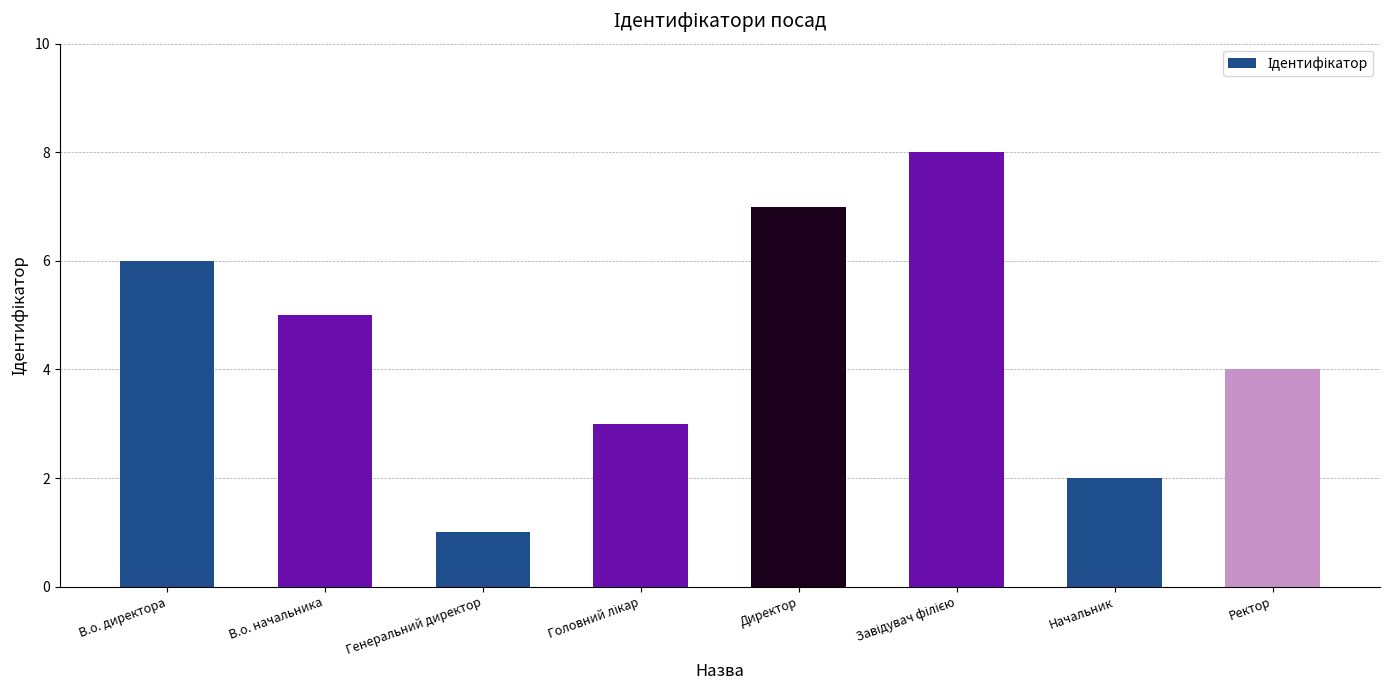

How many data points are less than 5?

4